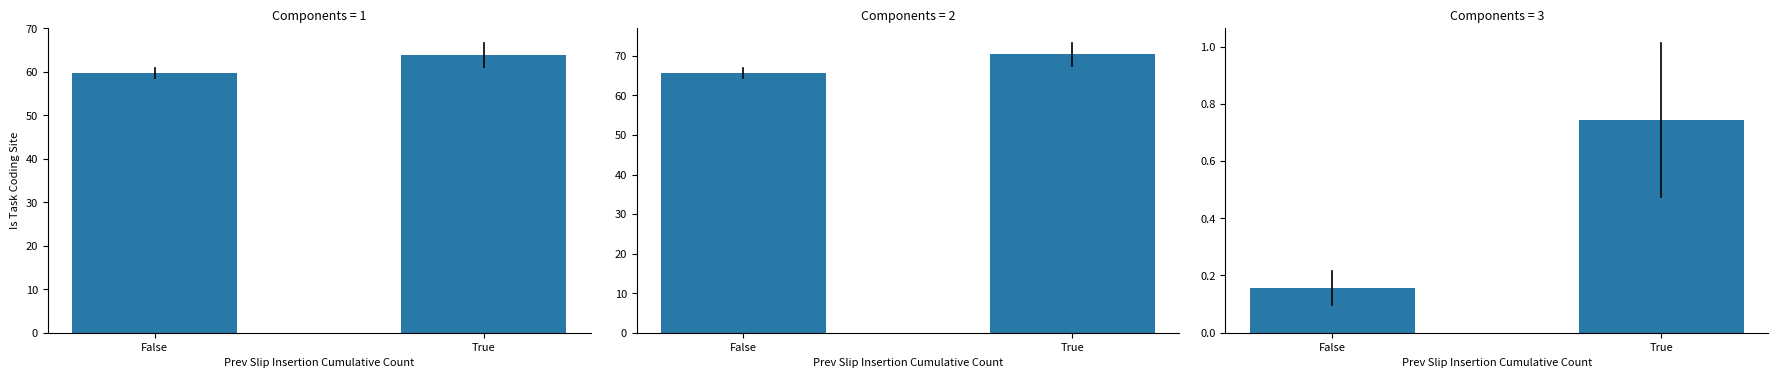

What is the total value across all series at True?

135.1